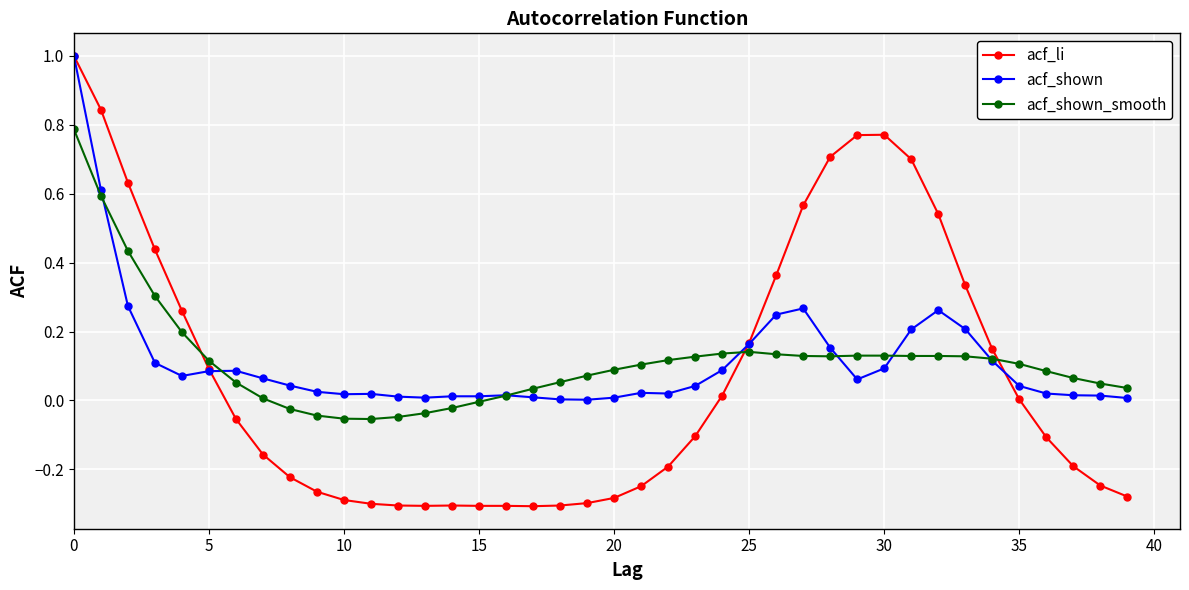

At how many categories does at least one series exceed 0?

40